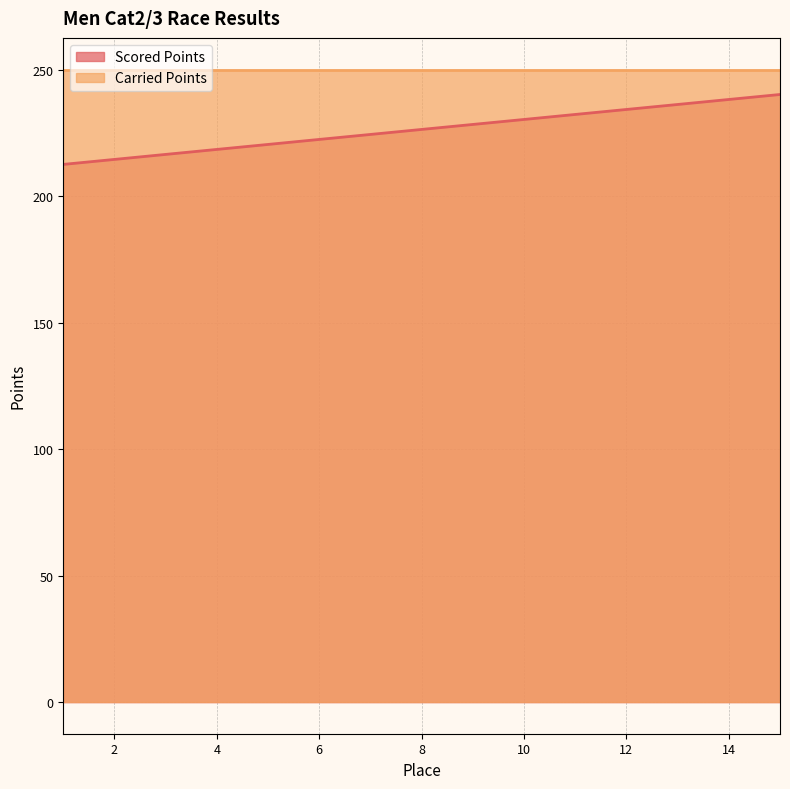

How many categories are shown in the chart?

15